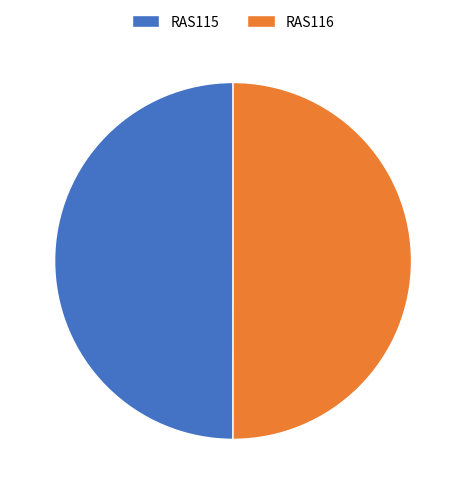

What is the ratio of the value at RAS116 to the value at RAS115?

1.0